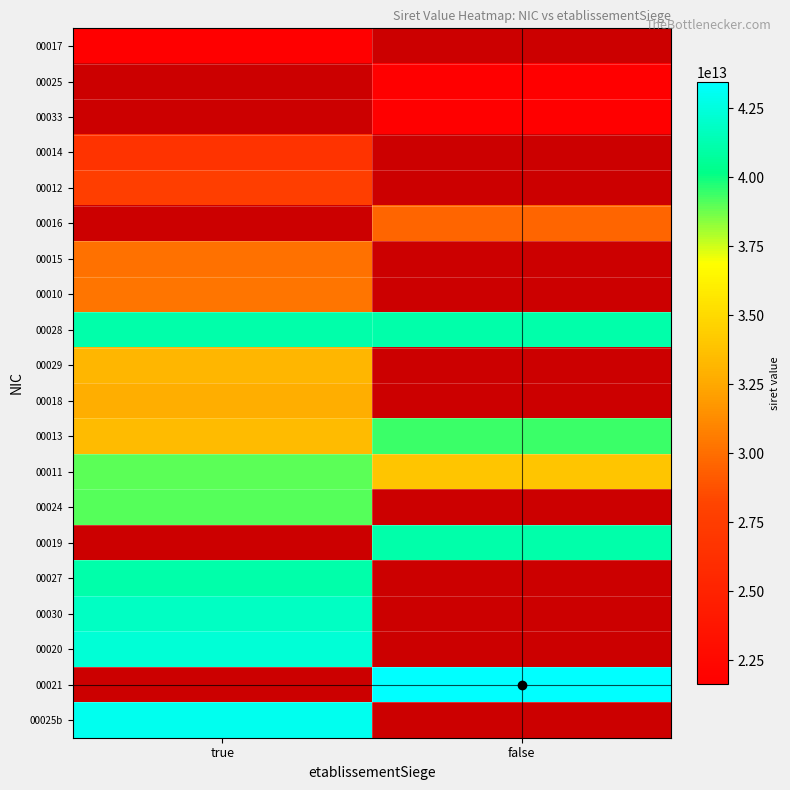

List the labels in order of 00025 value, largest first.

true, false